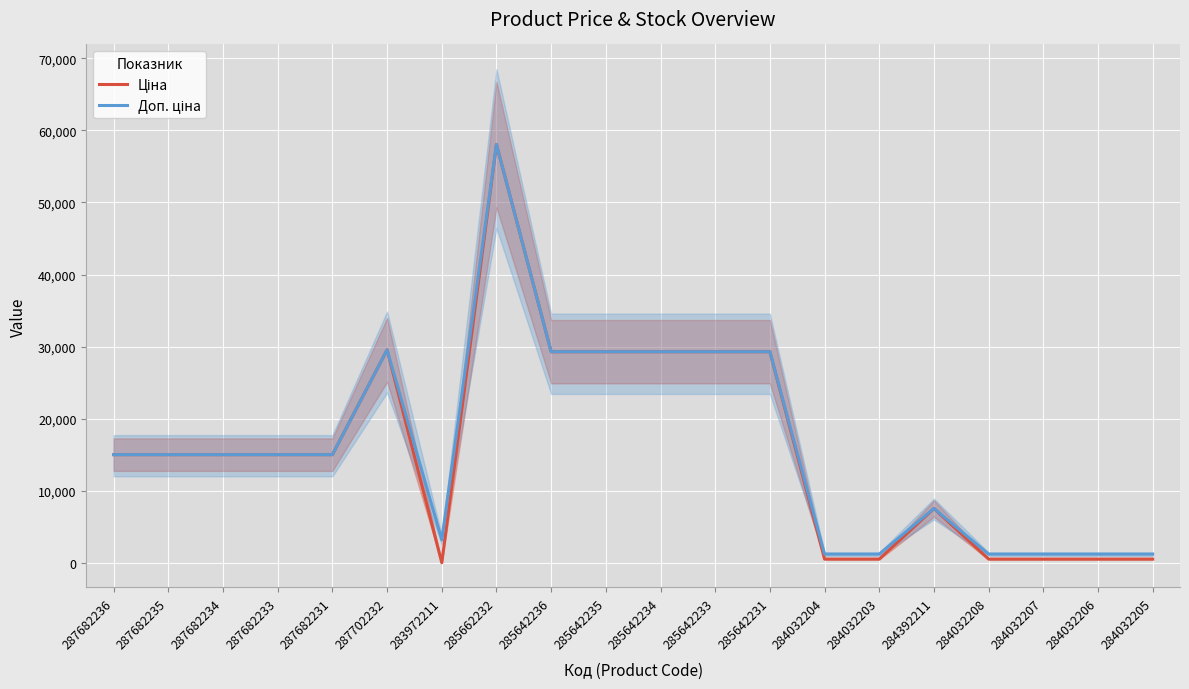

The value of Ціна at 284032206 is 912.6. True or false?

False